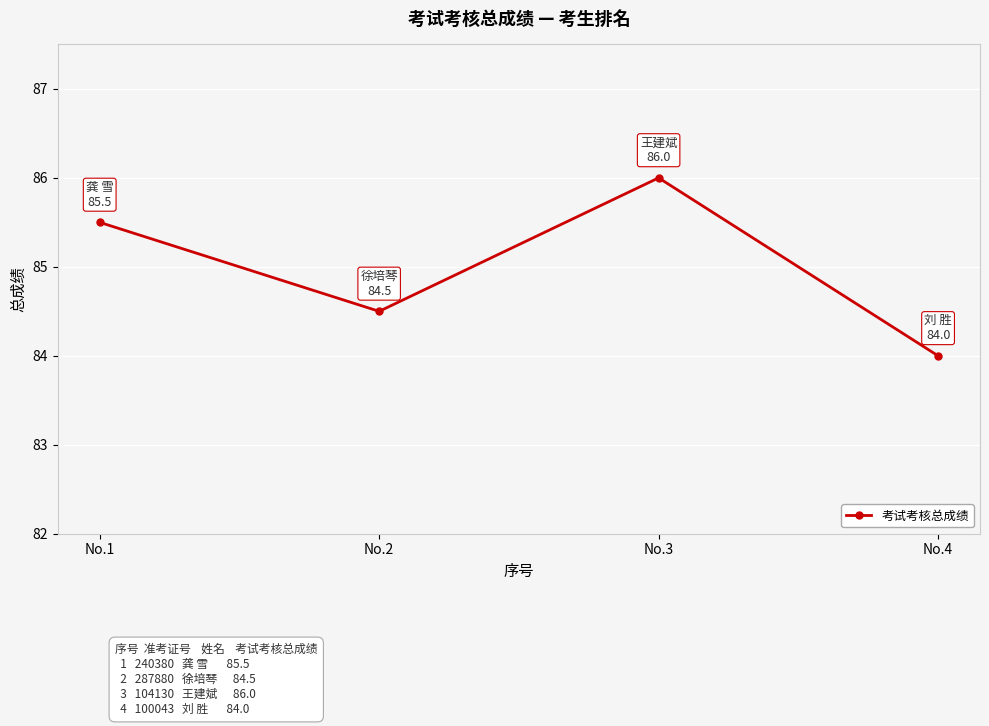

Read the value at No.4.

84.0